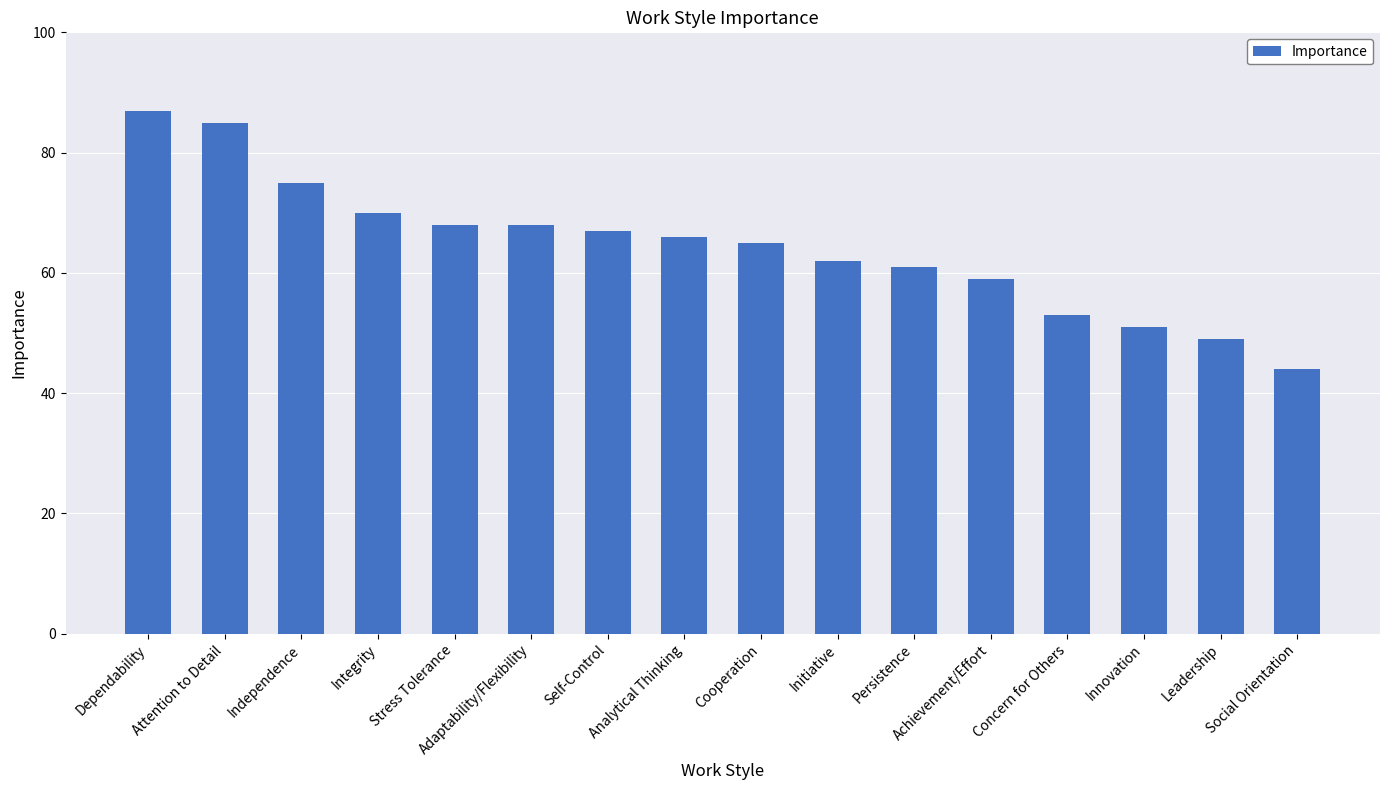

What is the smallest value displayed?

44